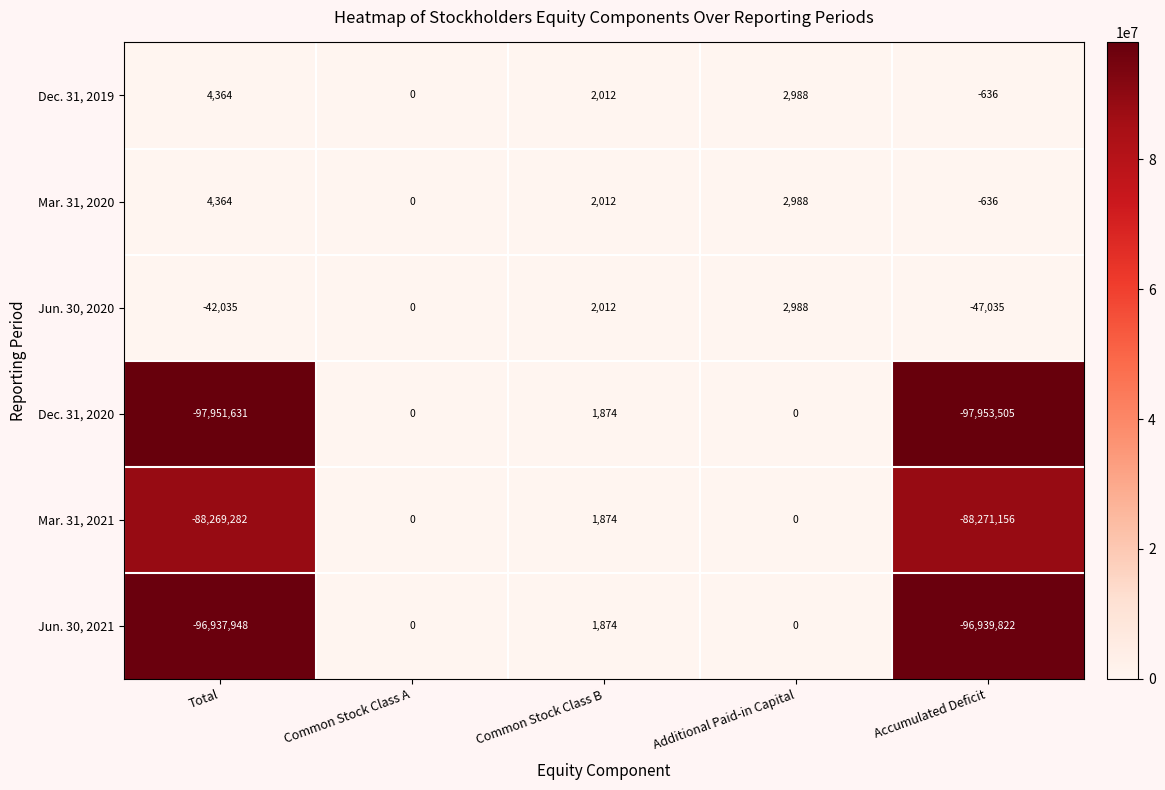

The value of Jun. 30, 2020 at Additional Paid-in Capital is 2988. True or false?

True